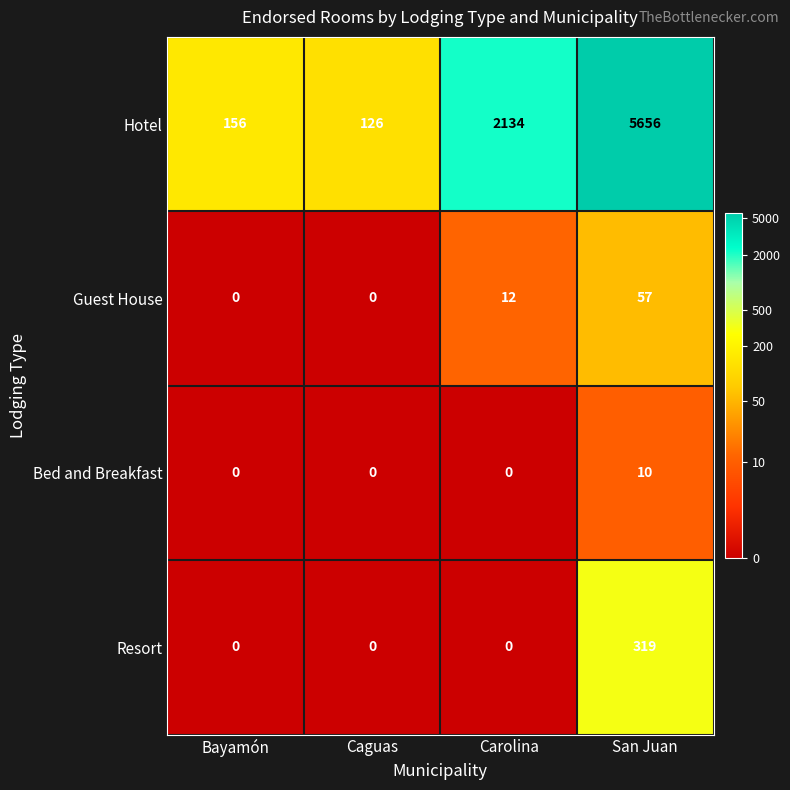

The Hotel series shows 252 at Bayamón. True or false?

False